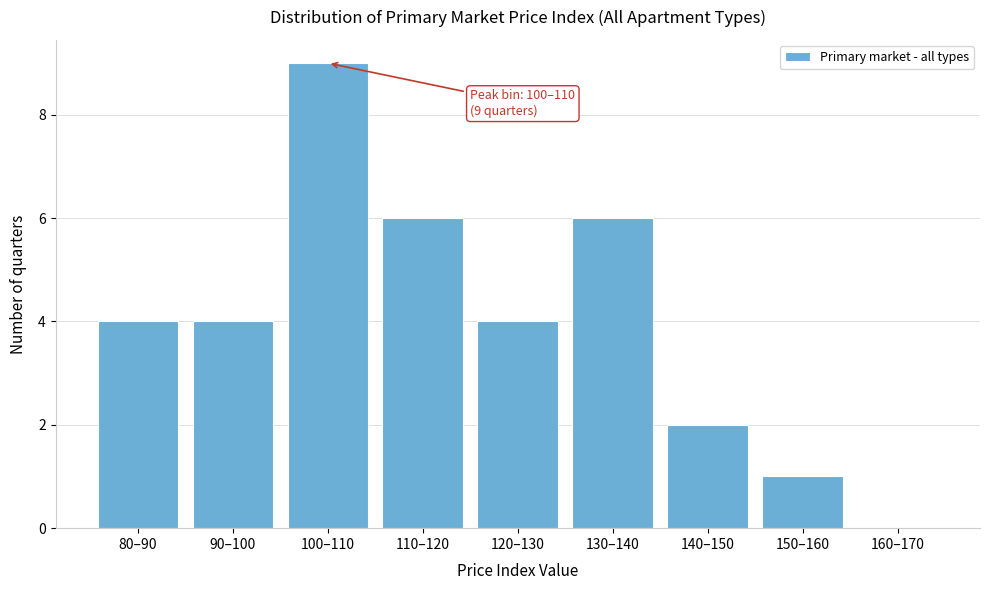

Reading left to right, extract all data points from this chart.

80–90=4	90–100=4	100–110=9	110–120=6	120–130=4	130–140=6	140–150=2	150–160=1	160–170=0